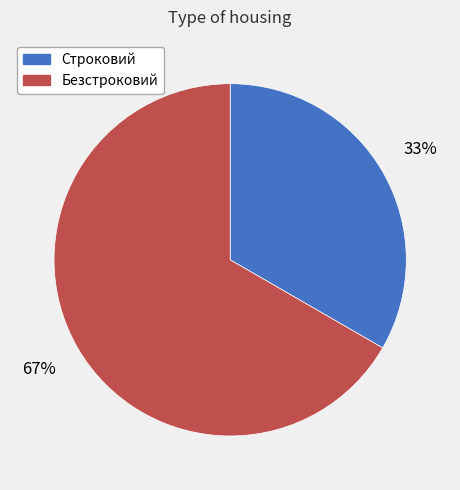

What is the smallest slice in the pie chart?

Строковий